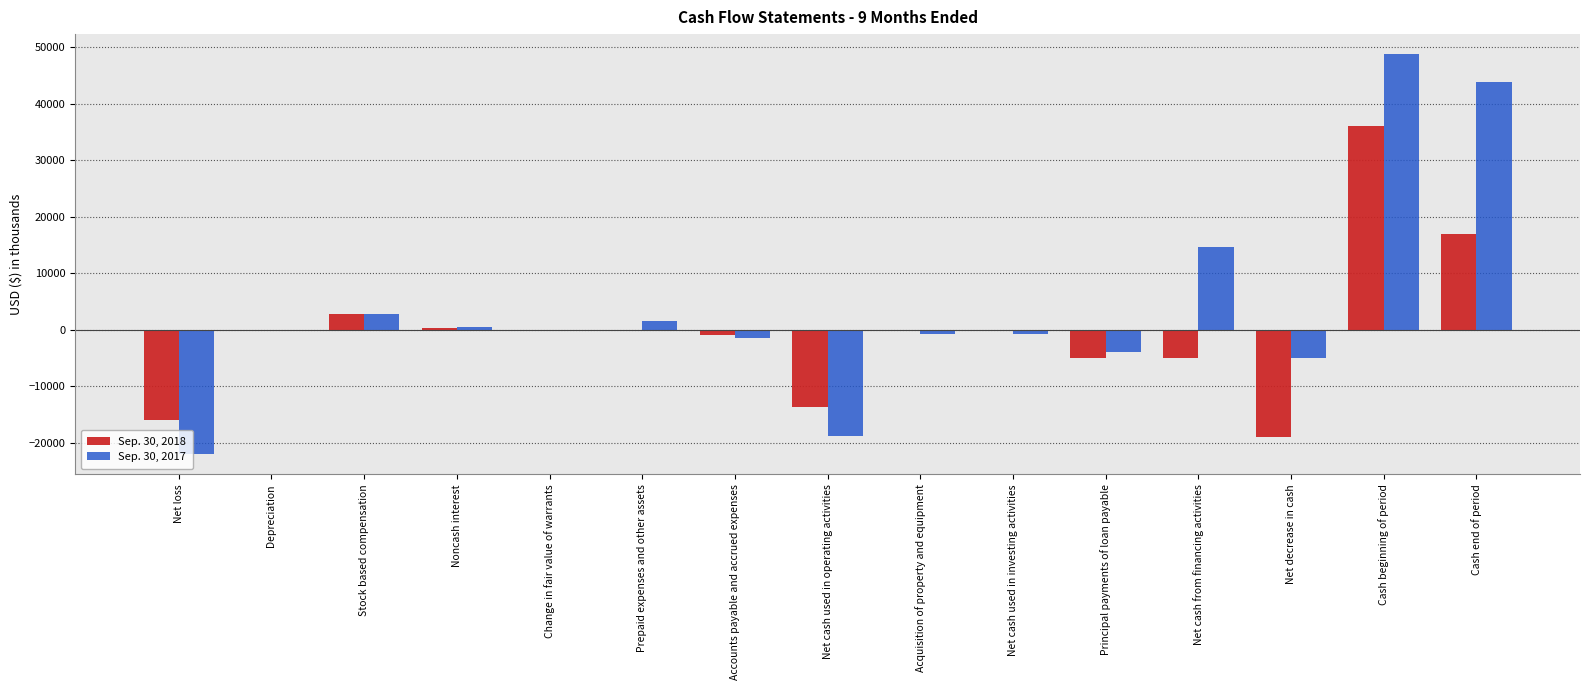

The Sep. 30, 2018 series shows 49935 at Cash beginning of period. True or false?

False